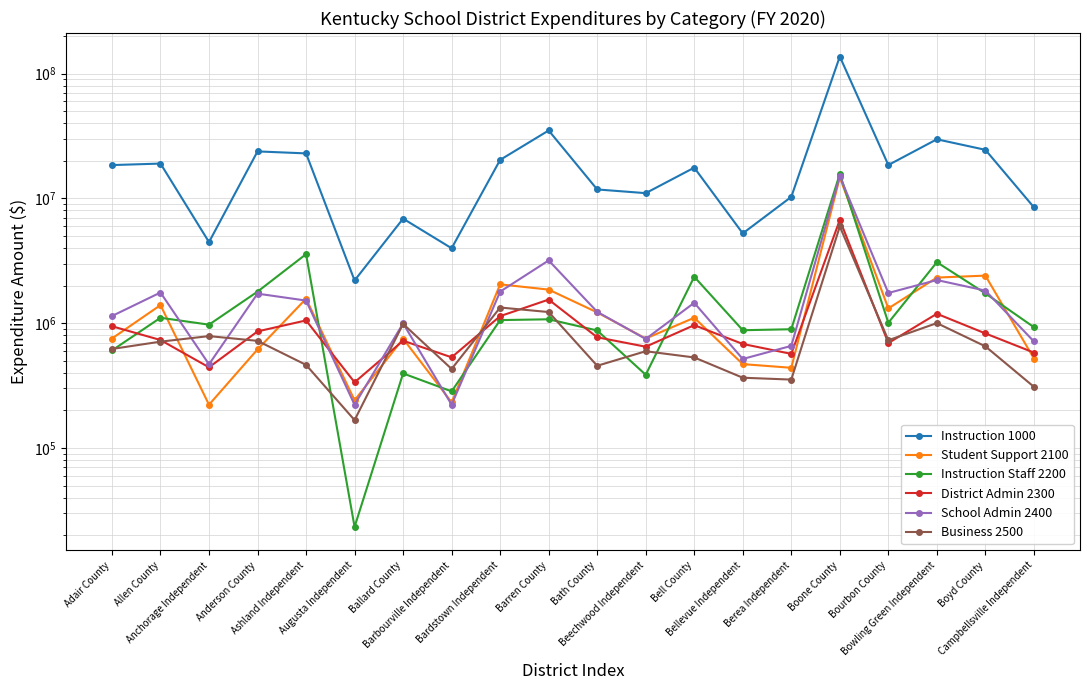

How many intersections are there between Instruction Staff 2200 and School Admin 2400?

9